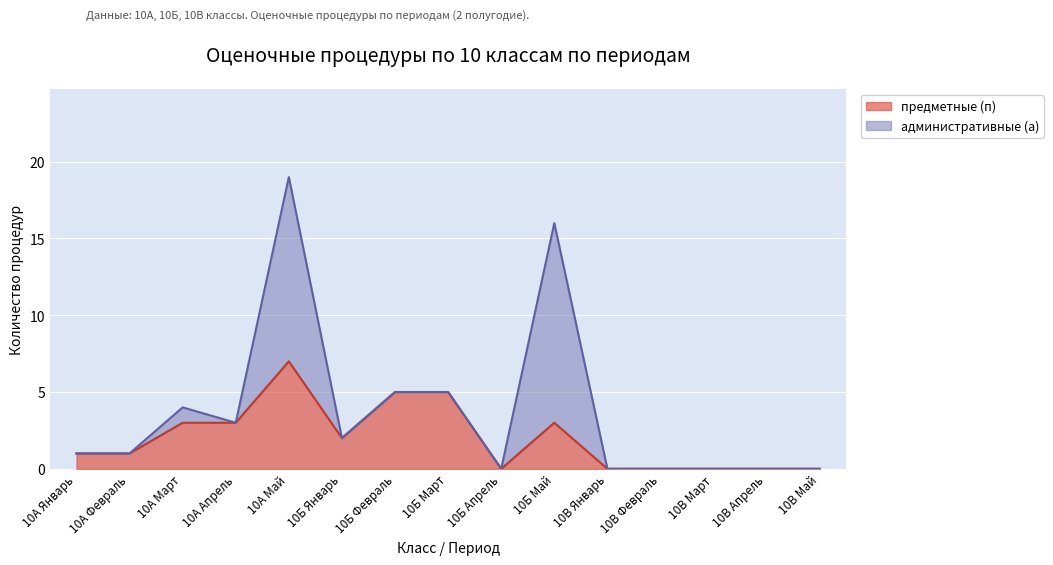

What is the sum of the values at 10Б Февраль and 10А Апрель?

8